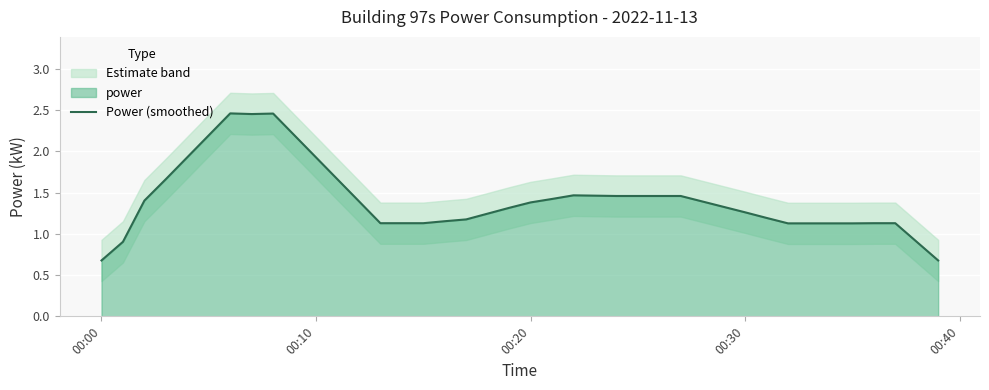

Reading right to left, transcribe all the data shown in this chart.

0.7	0.9	1.1	1.1	1.1	1.1	1.1	1.1	1.2	1.3	1.3	1.4	1.5	1.5	1.5	1.5	1.5	1.5	1.4	1.4	1.3	1.2	1.2	1.2	1.1	1.1	1.1	1.4	1.7	1.9	2.2	2.5	2.5	2.5	2.2	1.9	1.7	1.4	0.9	0.7